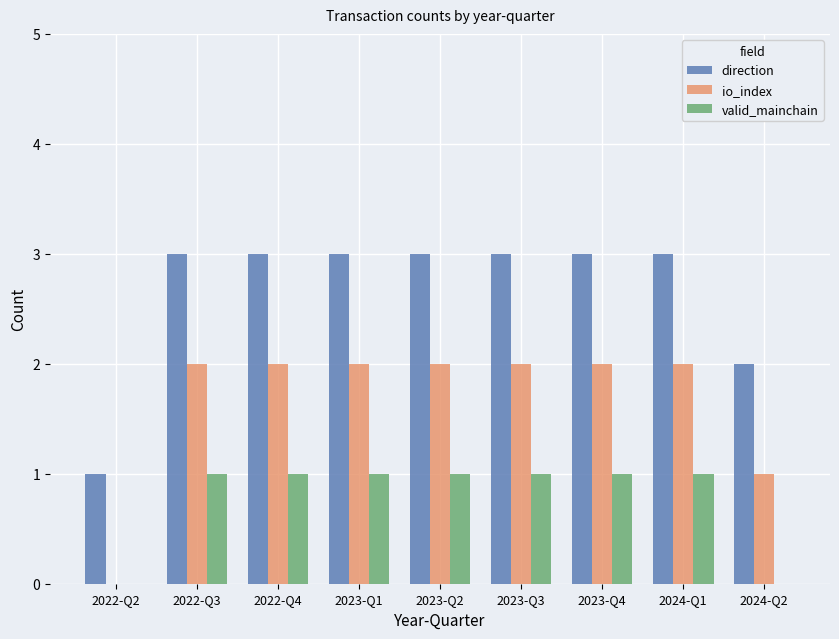

Count the valid_mainchain values in the range 1 to 2.

7